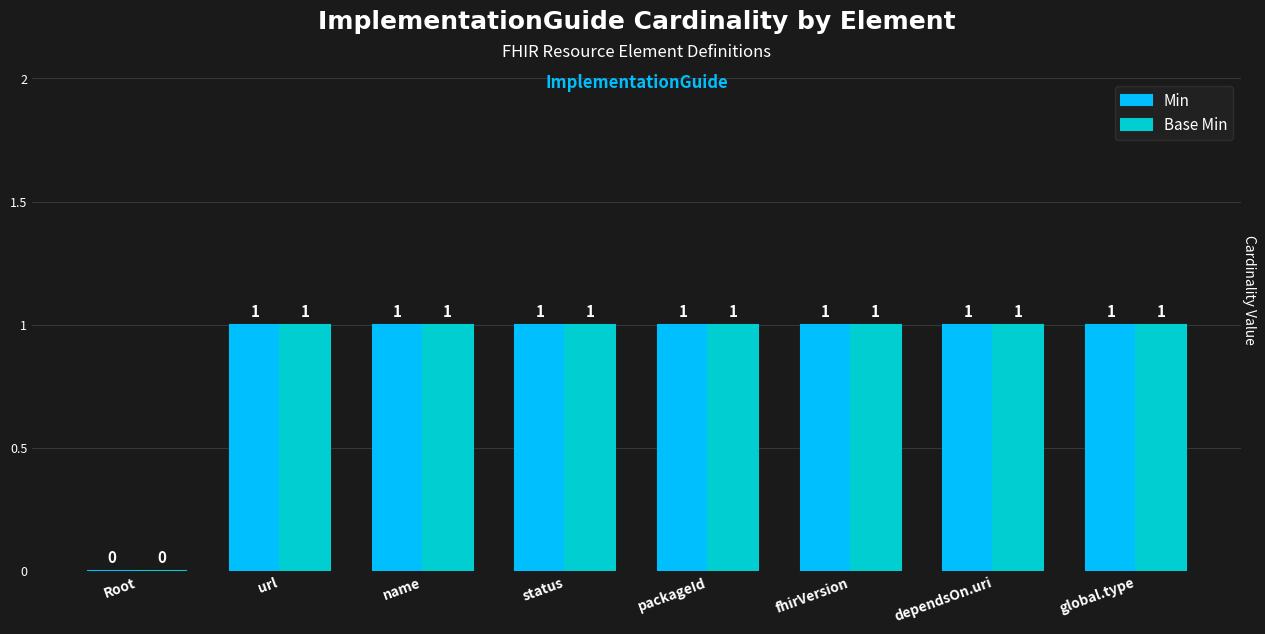

What are all the series names shown in the legend?

Min, Base Min